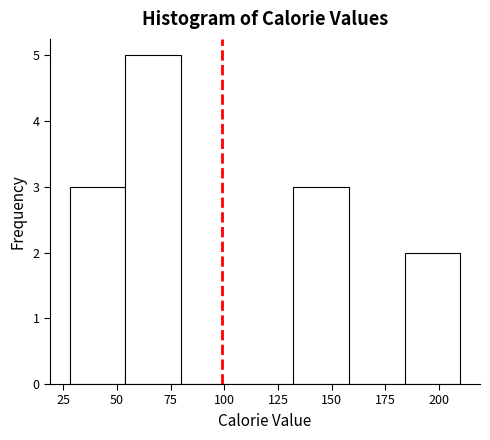

How tall is the bar that spans 130 to 160 on the x-axis? Neither the bar edges nor the heights are printed on the chart, so give them approximately, as read against the axes.

3